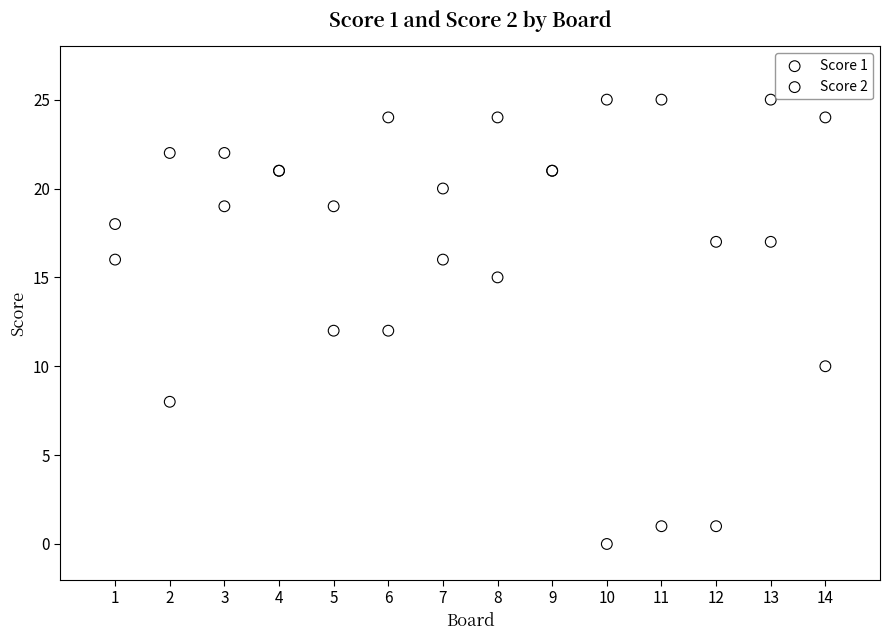

What are all the series names shown in the legend?

Score 1, Score 2